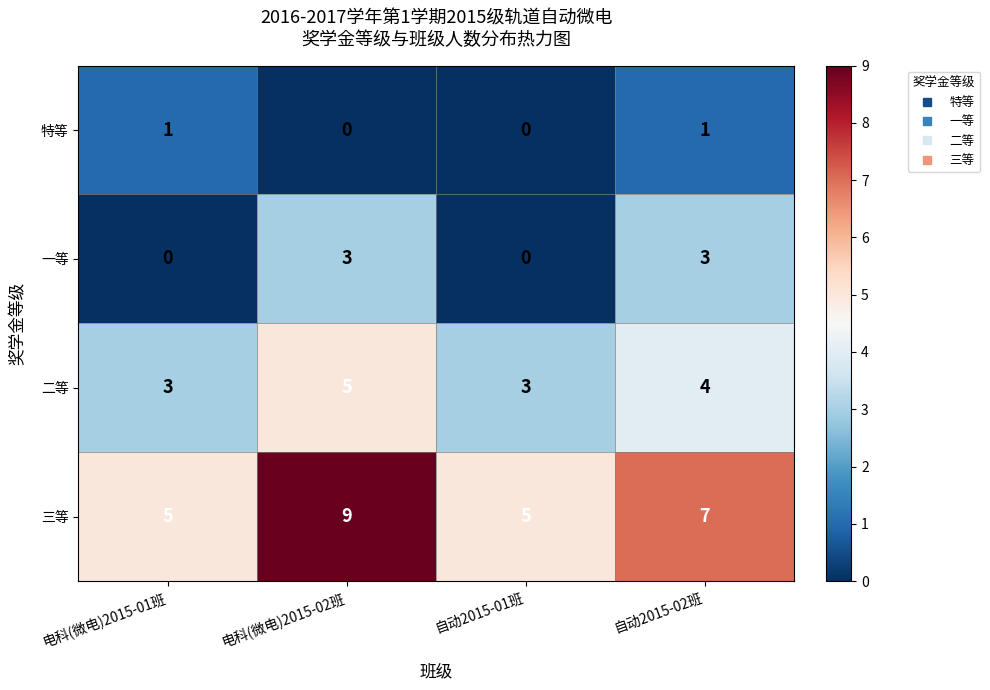

Which category has the highest value in the 三等 series?

电科(微电)2015-02班